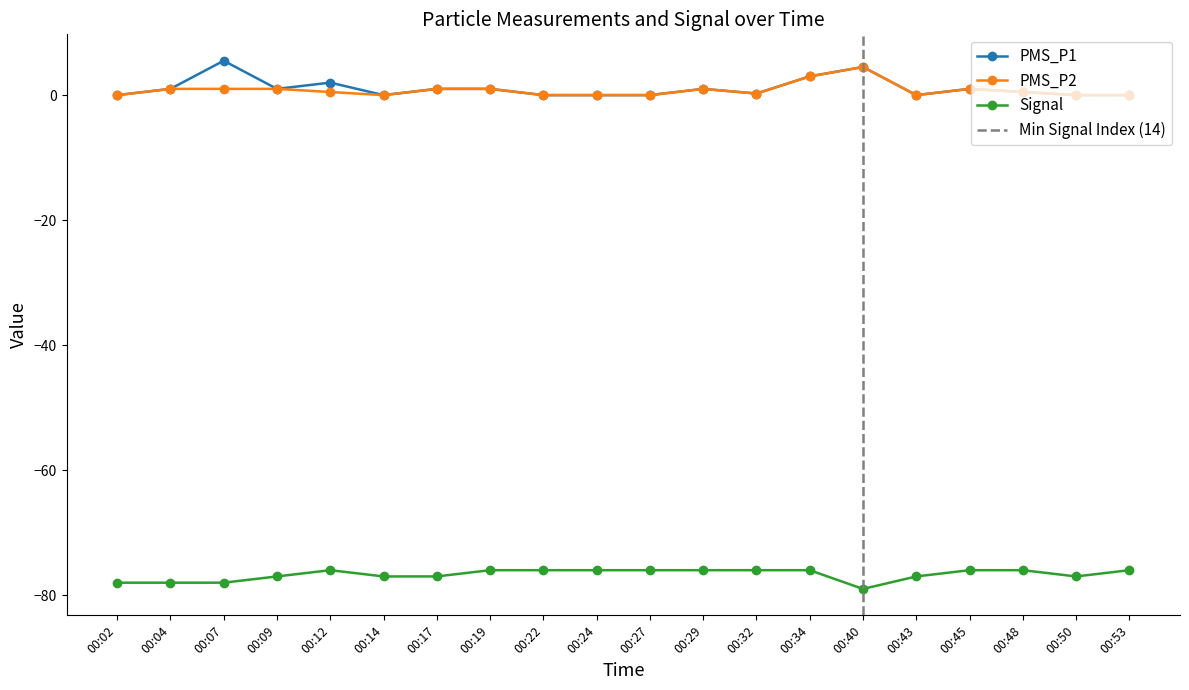

True or false: PMS_P2 and Signal cross at least once.

False